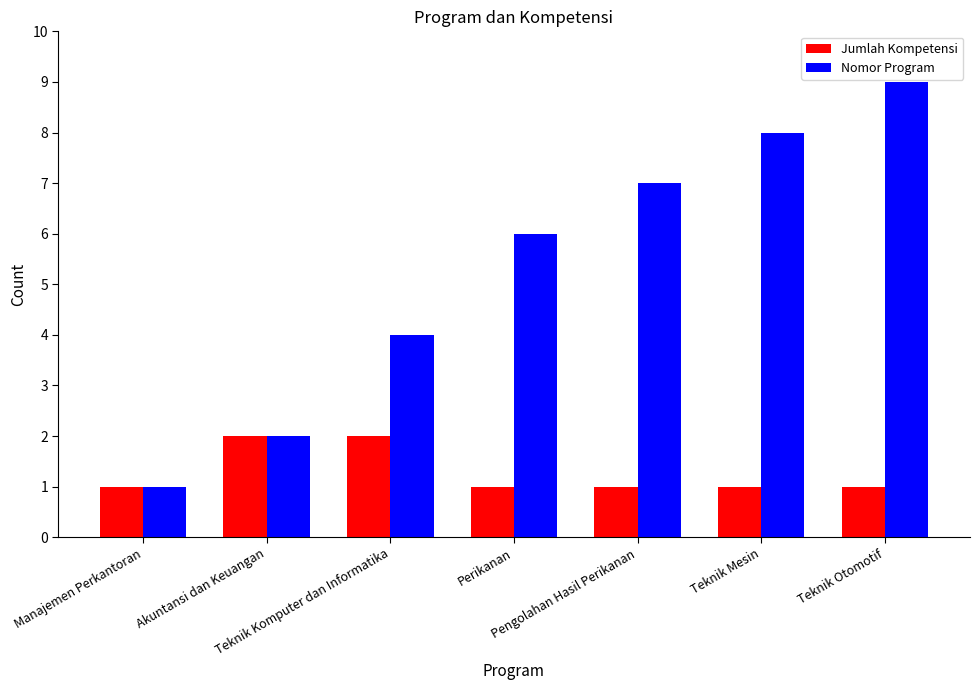

List the series in order of their peak value, lowest first.

Jumlah Kompetensi, Nomor Program